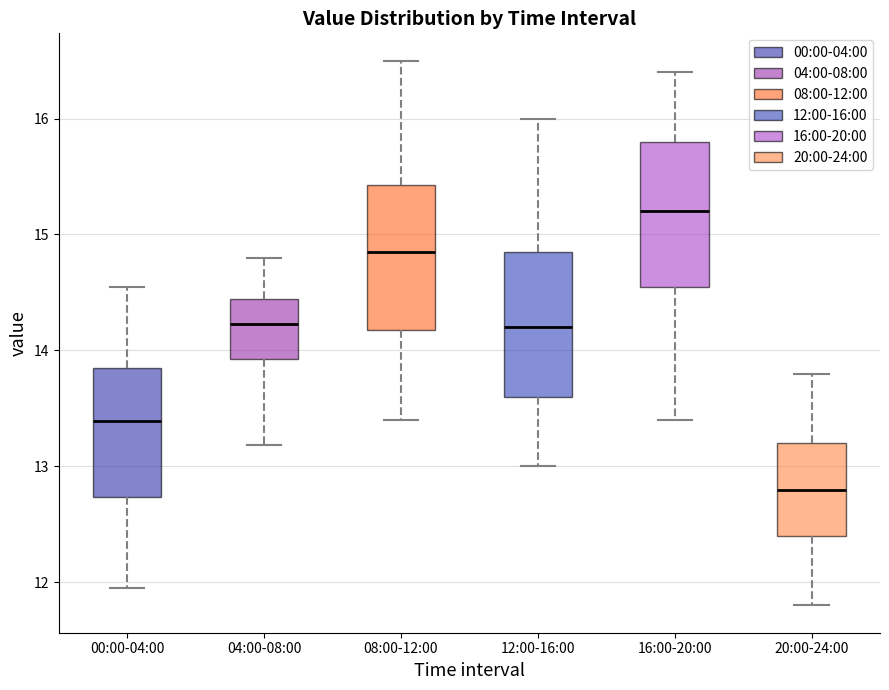

Where is the upper edge of the box for 20:00-24:00 on the y-axis? The values are not printed on the chart, so give them approximately, as read against the axis.

13.2